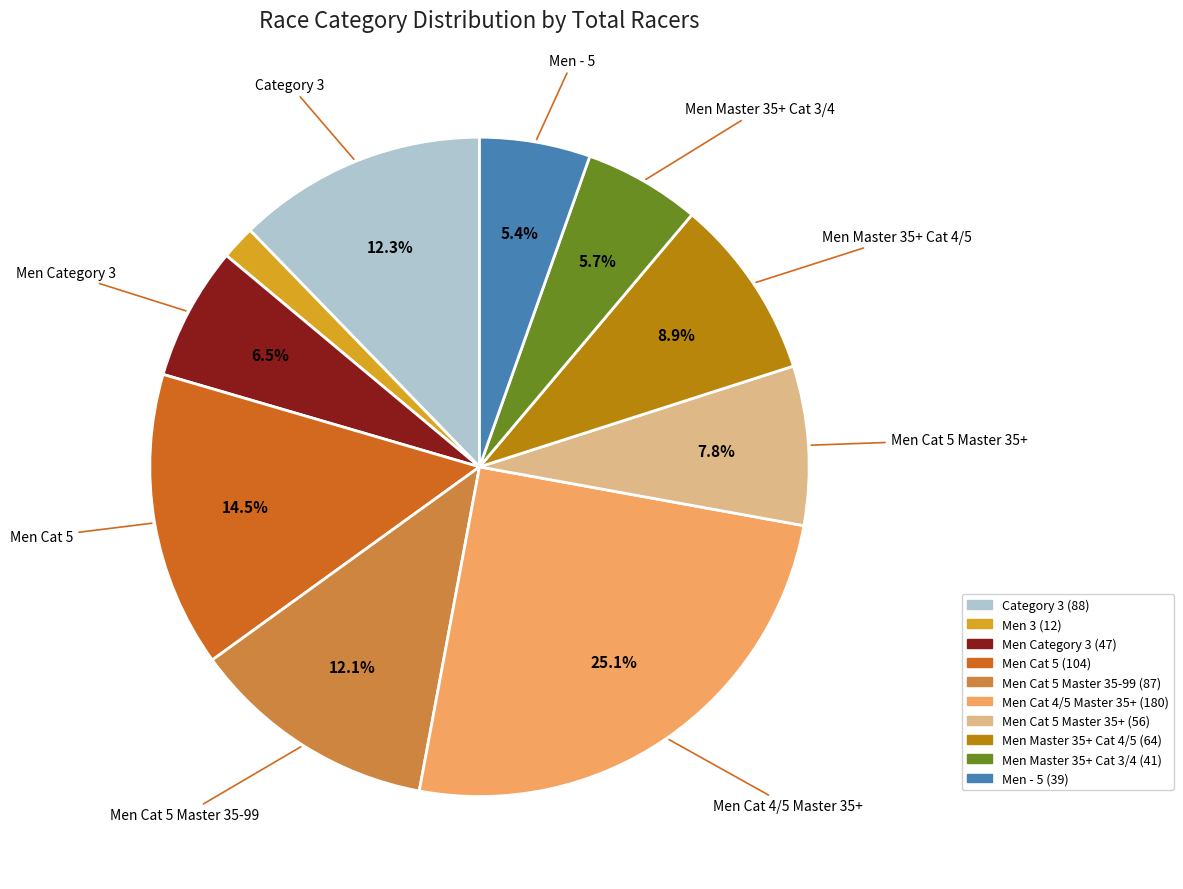

To the nearest percent, what is the difference between the largest and smallest slice percentages?

23%